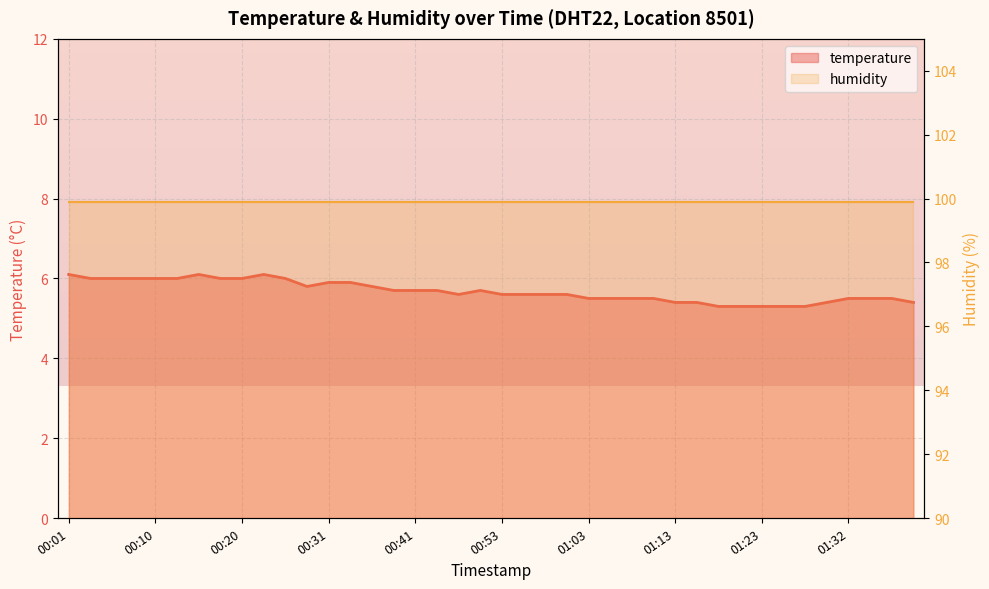

True or false: the data has more than 1 interior local peaks.

True